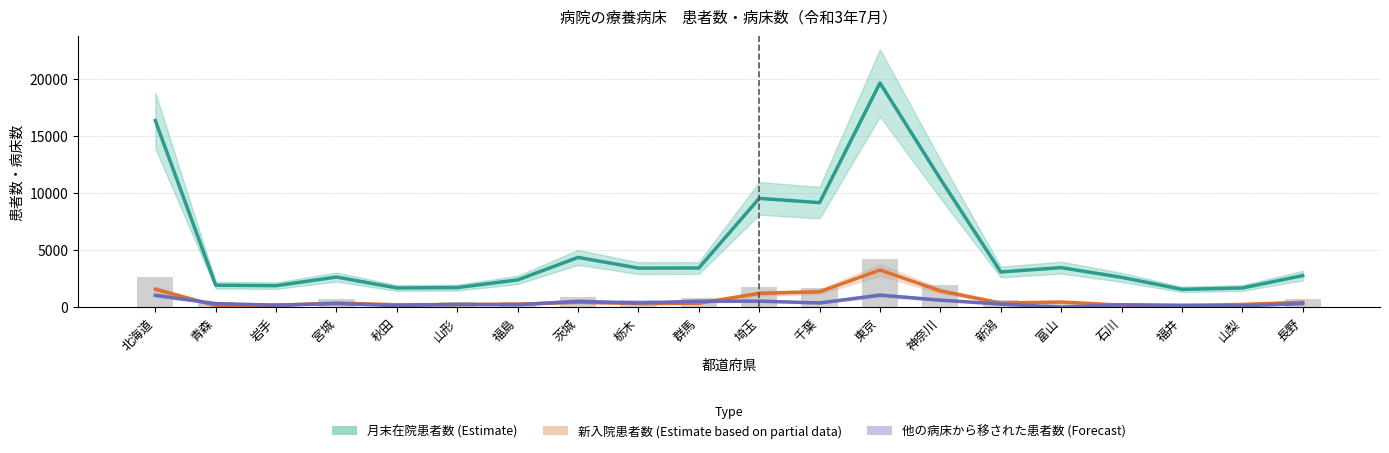

What is the greatest value displayed?

19652